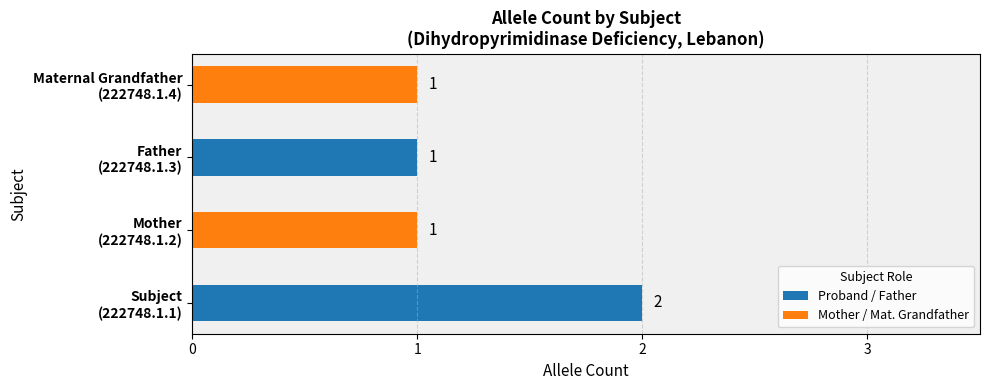

Approximately how many times larger is the value at Mother (222748.1.2) compared to Subject (222748.1.1)?

0.5